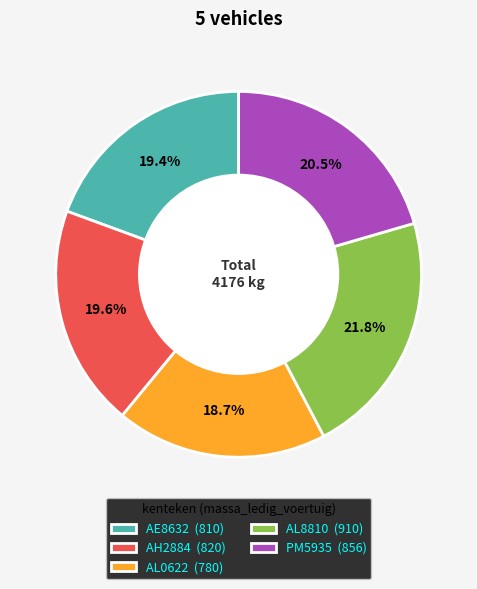

What portion of the pie excludes AE8632?

80.6%